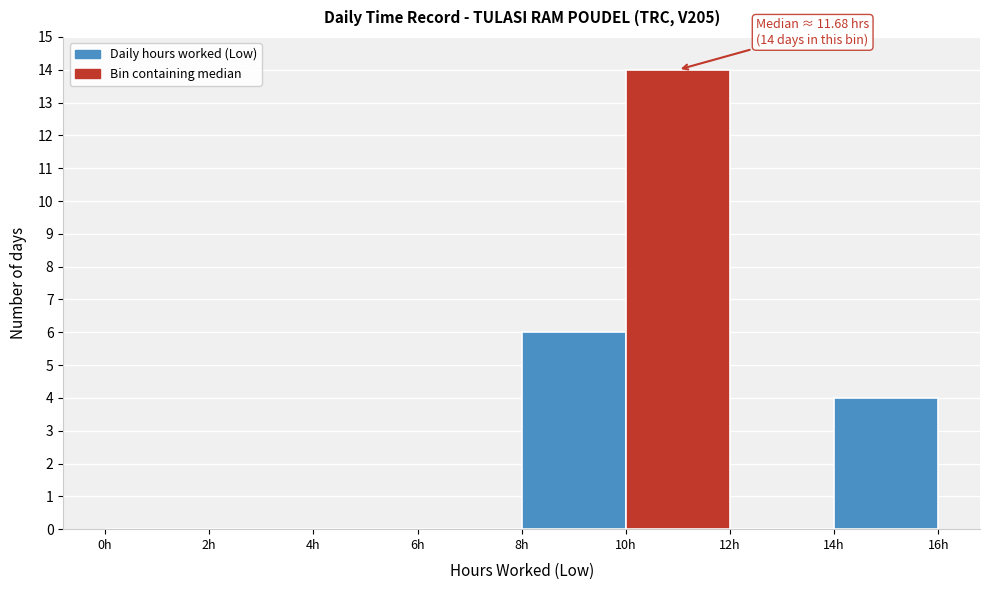

Over which range of the x-axis is the bar tallest?

10 to 12